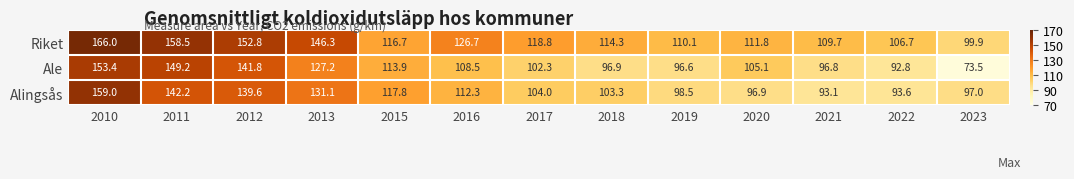

What is the minimum value shown in the chart?

73.5